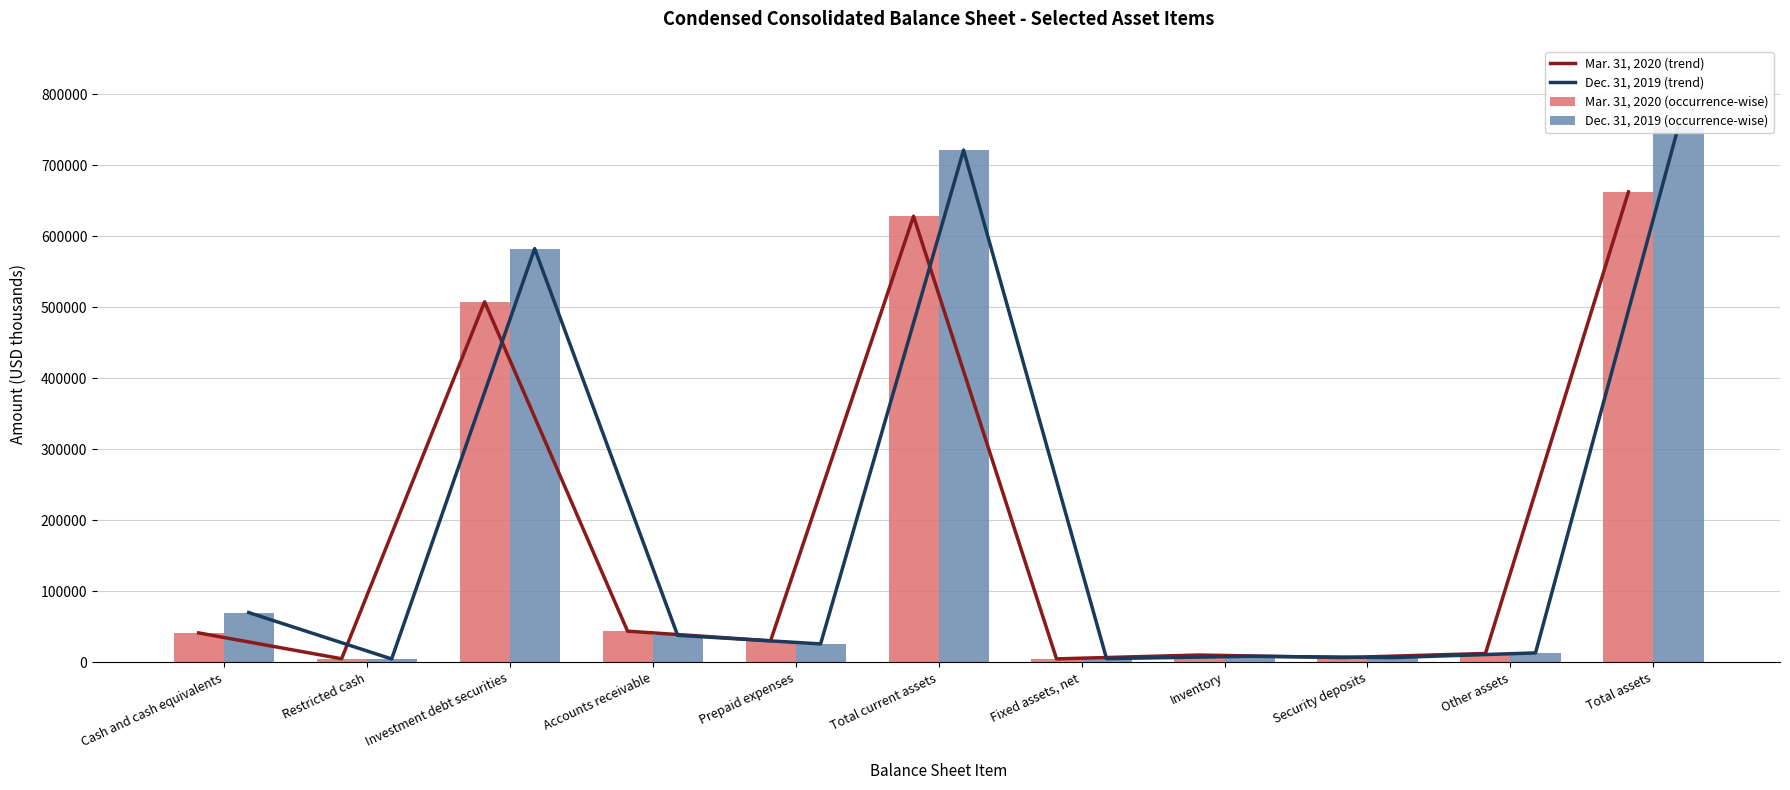

Is the value of Mar. 31, 2020 (trend) at Accounts receivable greater than the value of Dec. 31, 2019 (trend) at Restricted cash?

Yes